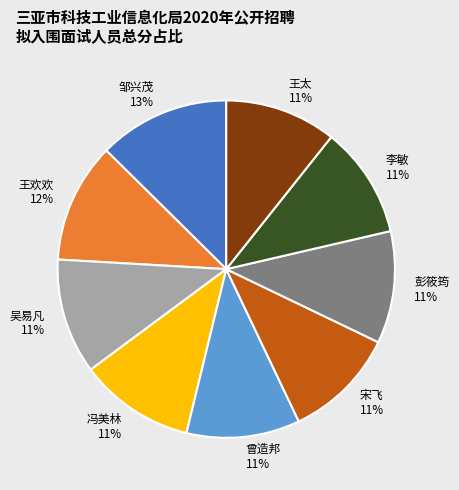

Between 邹兴茂 and 吴易凡, which is larger?

邹兴茂